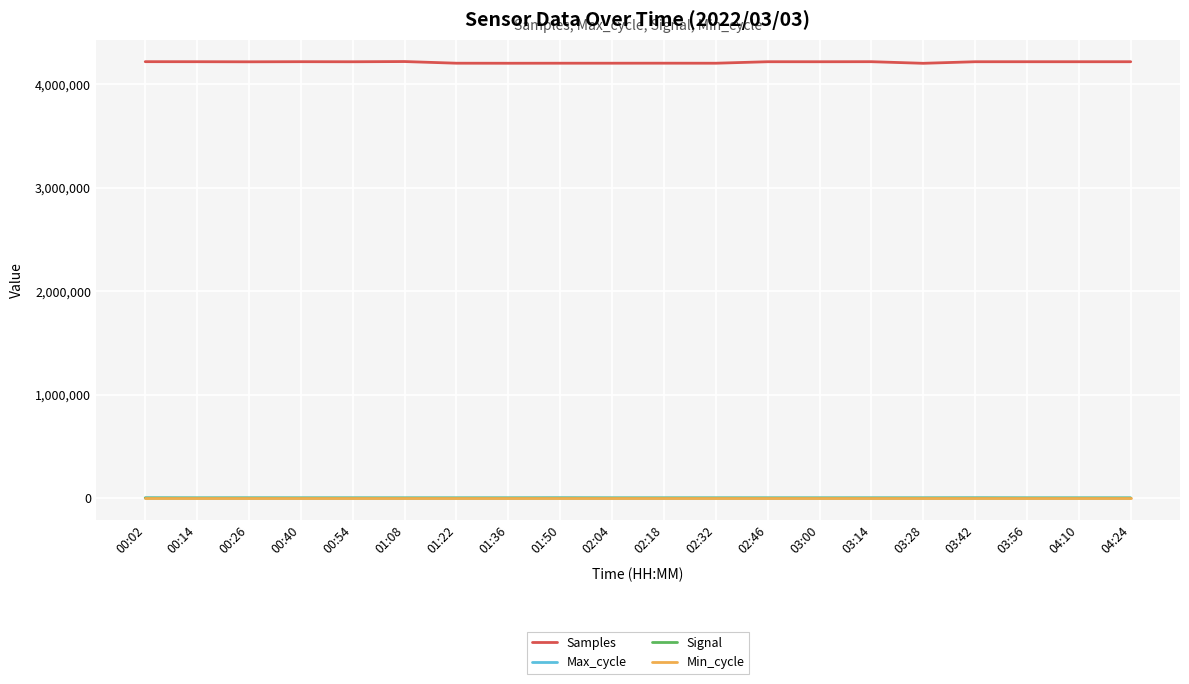

Which series has the largest total across all categories?

Samples